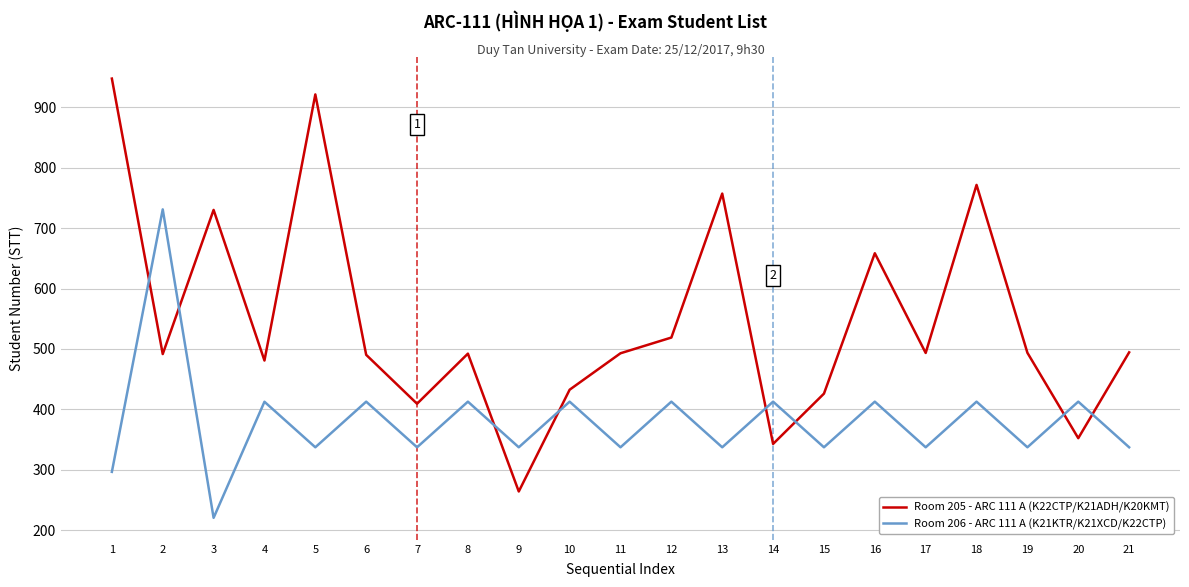

Which series ends up on top after the final intersection of Room 205 - ARC 111 A (K22CTP/K21ADH/K20KMT) and Room 206 - ARC 111 A (K21KTR/K21XCD/K22CTP)?

Room 205 - ARC 111 A (K22CTP/K21ADH/K20KMT)